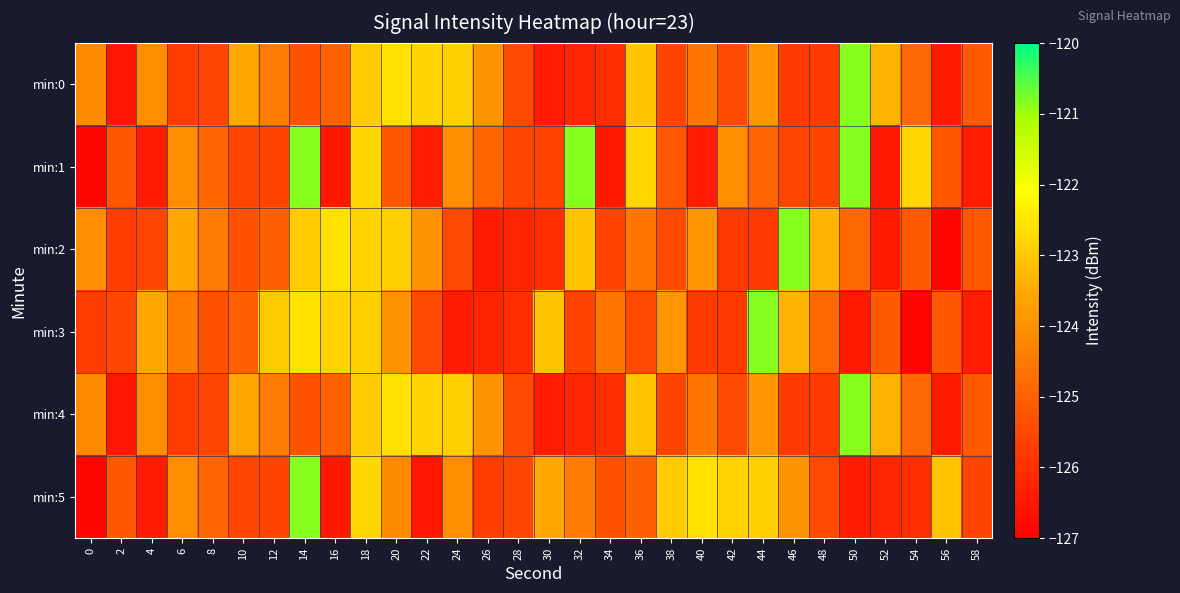

Count the number of data series in this chart.

6